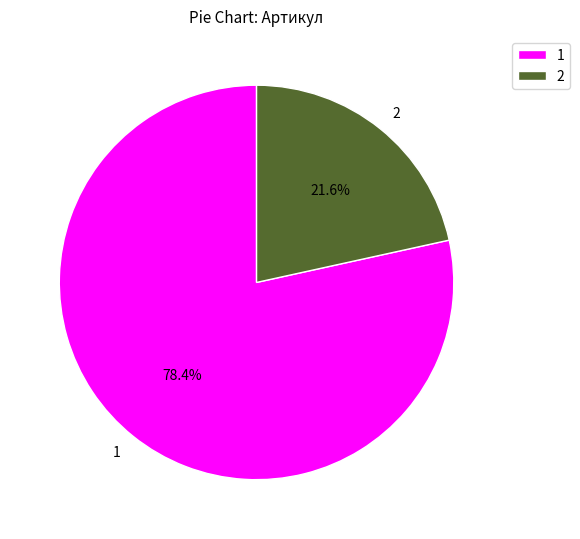

Do 2 and 1 together represent more than half of the pie?

Yes